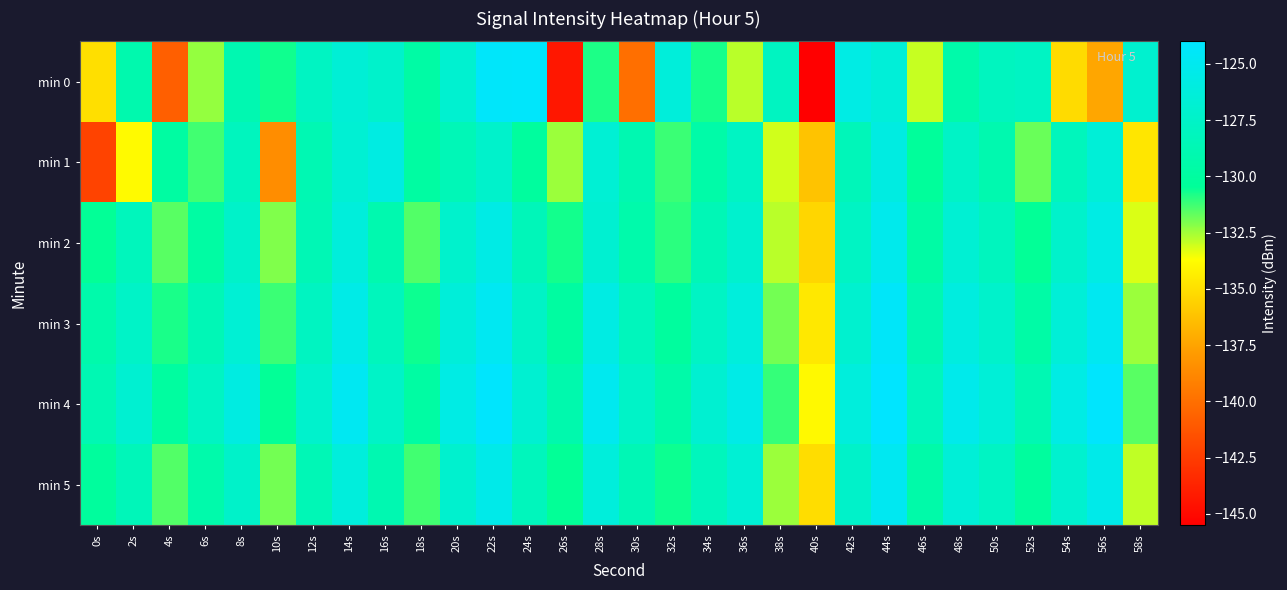

Reading left to right, transcribe all the data shown in this chart.

min 0: 0s=-135.0	2s=-129.1	4s=-140.8	6s=-132.3	8s=-128.9	10s=-130.7	12s=-127.8	14s=-126.7	16s=-127.3	18s=-129.6	20s=-127.0	22s=-124.3	24s=-124.2	26s=-144.3	28s=-130.8	30s=-140.0	32s=-126.3	34s=-130.7	36s=-132.8	38s=-127.9	40s=-145.5	42s=-125.7	44s=-126.5	46s=-133.0	48s=-129.3	50s=-128.1	52s=-127.8	54s=-135.2	56s=-137.4	58s=-127.0
min 1: 0s=-142.2	2s=-133.9	4s=-129.8	6s=-131.3	8s=-128.1	10s=-138.6	12s=-128.8	14s=-126.8	16s=-125.8	18s=-129.8	20s=-128.5	22s=-127.3	24s=-130.1	26s=-132.4	28s=-126.7	30s=-128.9	32s=-131.2	34s=-129.5	36s=-127.8	38s=-133.1	40s=-136.2	42s=-128.4	44s=-125.9	46s=-130.3	48s=-127.6	50s=-129.0	52s=-131.8	54s=-128.2	56s=-126.5	58s=-134.7
min 2: 0s=-130.5	2s=-128.2	4s=-131.6	6s=-129.8	8s=-127.4	10s=-132.1	12s=-128.7	14s=-126.3	16s=-129.0	18s=-131.5	20s=-127.2	22s=-125.6	24s=-128.4	26s=-130.7	28s=-126.9	30s=-129.3	32s=-131.0	34s=-128.6	36s=-127.1	38s=-132.8	40s=-135.4	42s=-127.8	44s=-125.2	46s=-129.7	48s=-126.8	50s=-128.1	52s=-130.5	54s=-127.3	56s=-125.7	58s=-133.2
min 3: 0s=-129.3	2s=-127.5	4s=-130.8	6s=-128.6	8s=-126.7	10s=-131.2	12s=-127.9	14s=-125.5	16s=-128.2	18s=-130.6	20s=-126.4	22s=-124.8	24s=-127.6	26s=-129.9	28s=-125.8	30s=-128.2	32s=-130.1	34s=-127.7	36s=-126.2	38s=-131.9	40s=-134.6	42s=-127.0	44s=-124.4	46s=-128.9	48s=-126.0	50s=-127.3	52s=-129.6	54s=-126.5	56s=-124.9	58s=-132.4
min 4: 0s=-128.8	2s=-126.9	4s=-130.0	6s=-127.8	8s=-125.9	10s=-130.5	12s=-127.2	14s=-124.8	16s=-127.5	18s=-129.8	20s=-125.7	22s=-124.1	24s=-126.9	26s=-129.2	28s=-125.0	30s=-127.5	32s=-129.4	34s=-126.9	36s=-125.5	38s=-131.1	40s=-133.9	42s=-126.2	44s=-123.7	46s=-128.2	48s=-125.3	50s=-126.5	52s=-128.8	54s=-125.7	56s=-124.1	58s=-131.6
min 5: 0s=-130.2	2s=-128.4	4s=-131.5	6s=-129.3	8s=-127.4	10s=-131.9	12s=-128.6	14s=-126.2	16s=-128.9	18s=-131.3	20s=-127.1	22s=-125.4	24s=-128.2	26s=-130.5	28s=-126.3	30s=-128.7	32s=-130.6	34s=-128.2	36s=-126.7	38s=-132.4	40s=-135.1	42s=-127.4	44s=-124.9	46s=-129.4	48s=-126.5	50s=-127.8	52s=-130.1	54s=-127.0	56s=-125.4	58s=-132.9